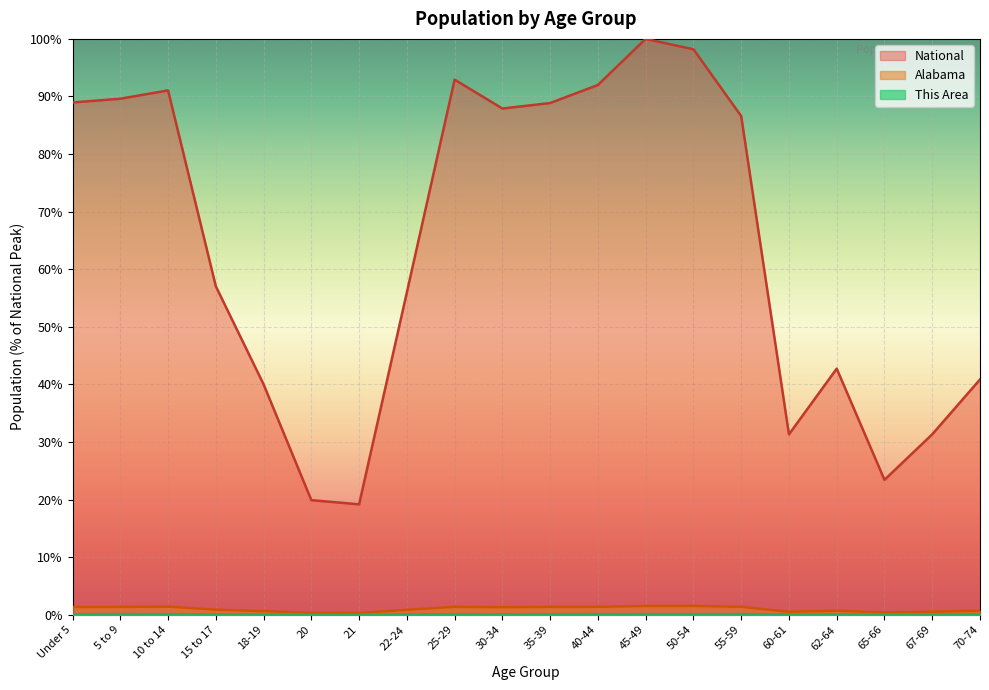

How many data points in National are above 86?

10